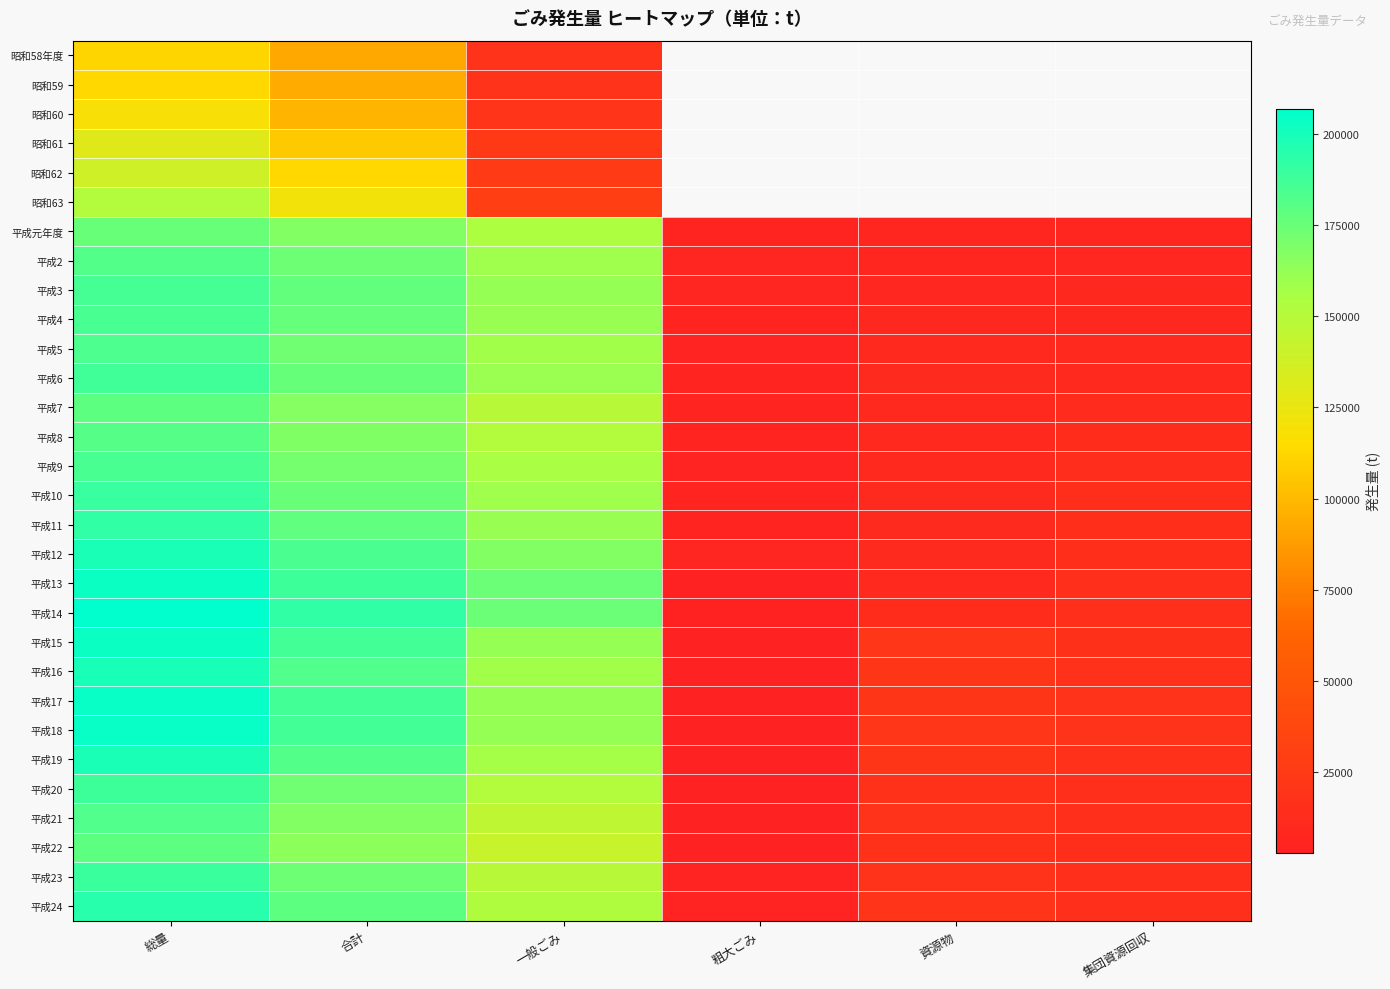

At how many categories does at least one series exceed 58837?

3